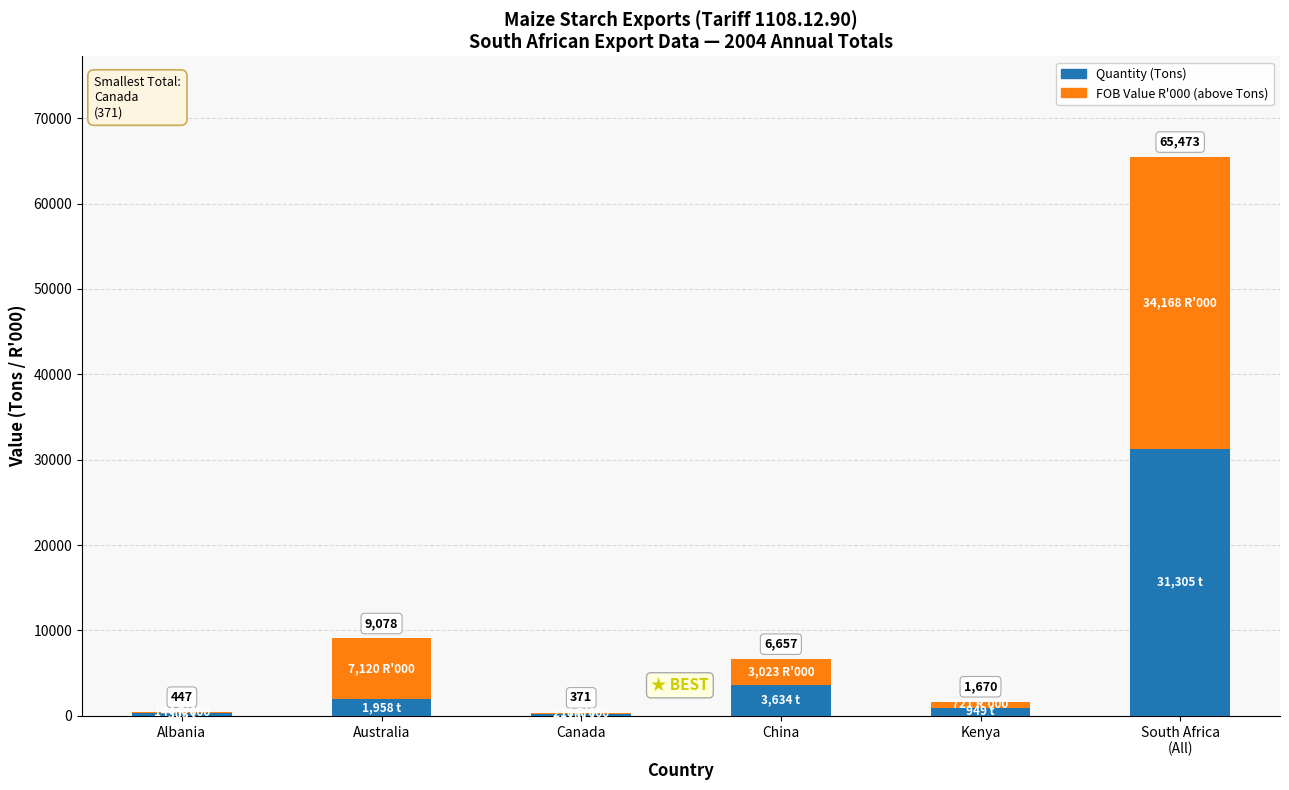

What are all the series names shown in the legend?

Quantity (Tons), FOB Value R'000 (above Tons)